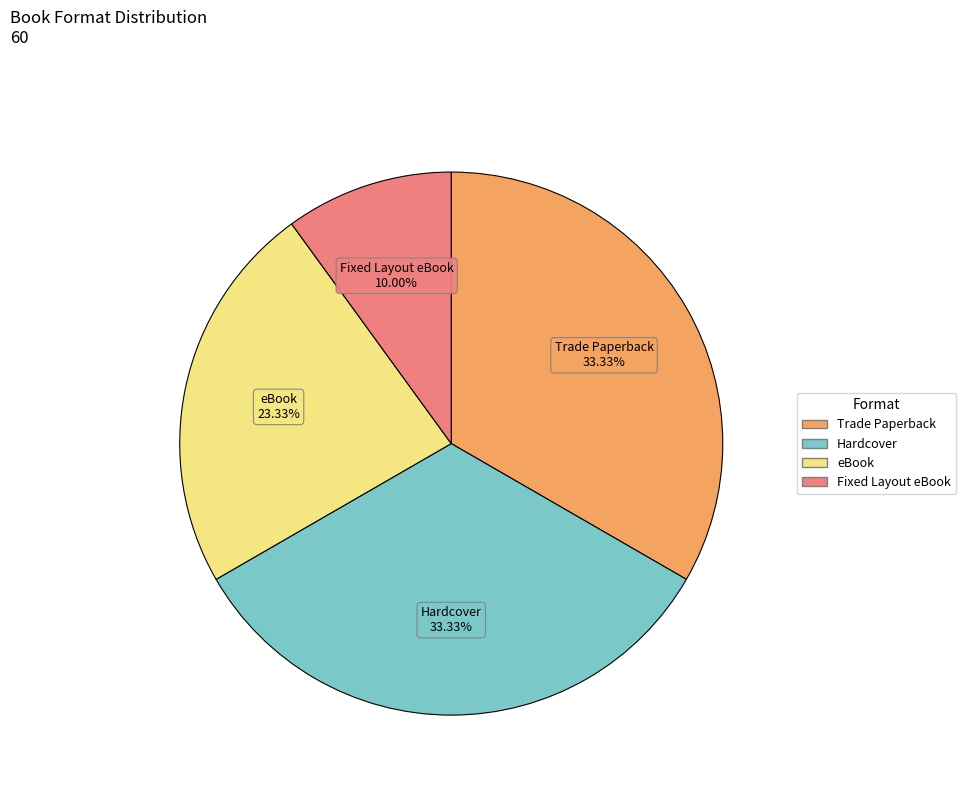

To the nearest percent, what percentage of the pie is Hardcover?

33%